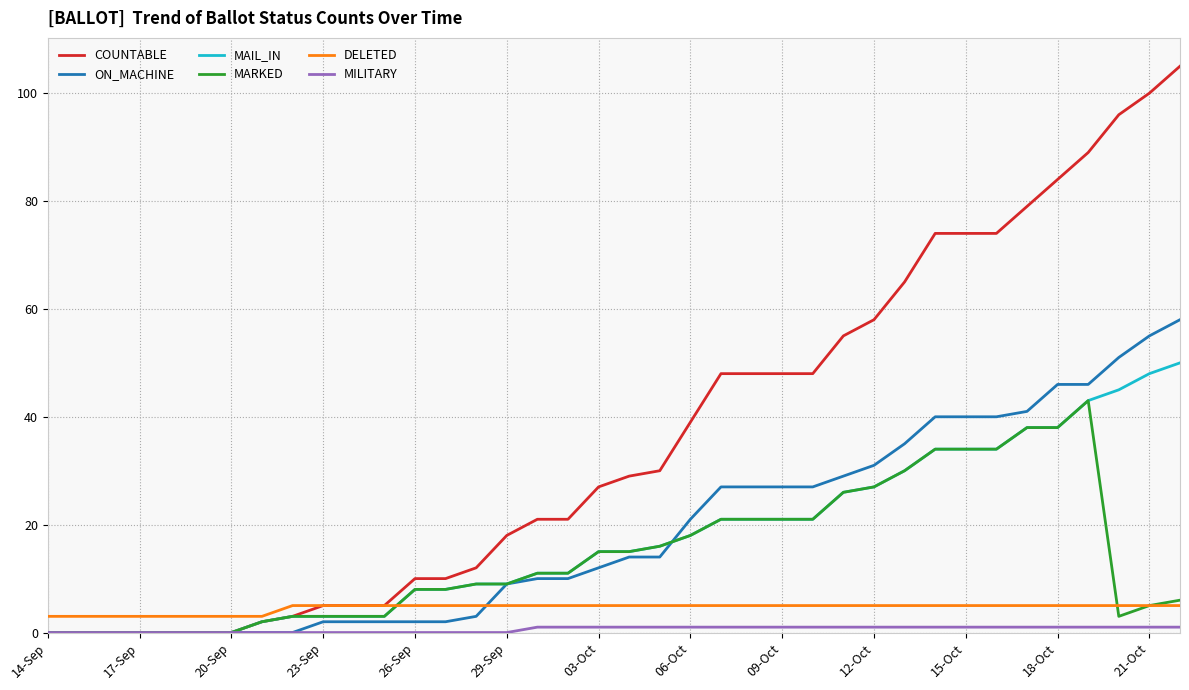

Which series has the largest total across all categories?

COUNTABLE